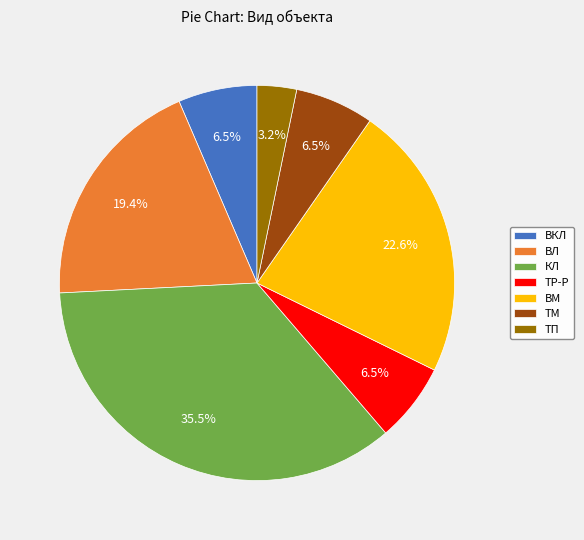

Is there any slice that represents more than half of the pie?

No